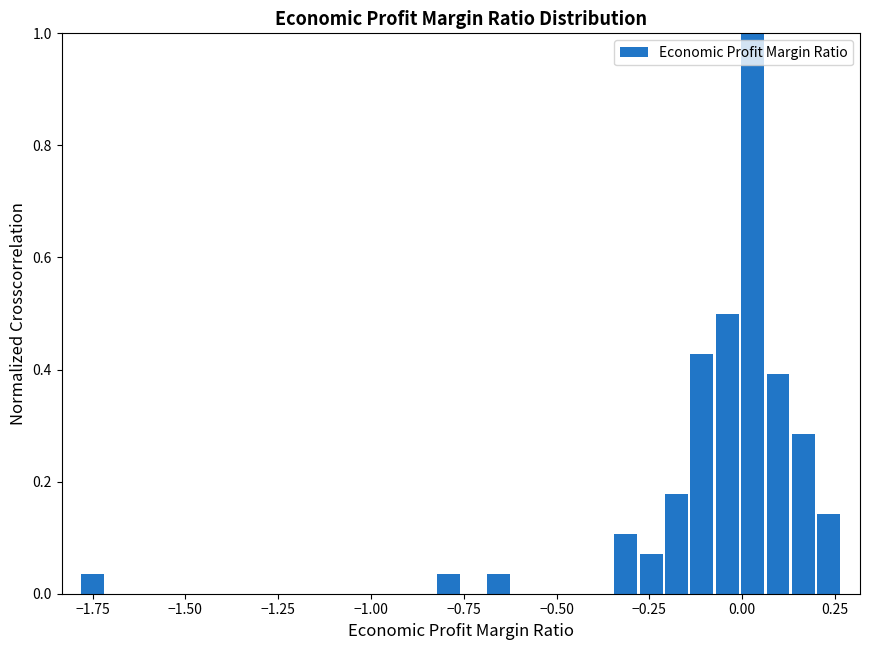

Around what value on the x-axis is the tallest bar? Give the approximate position of its centre, as read against the axis.

0.05